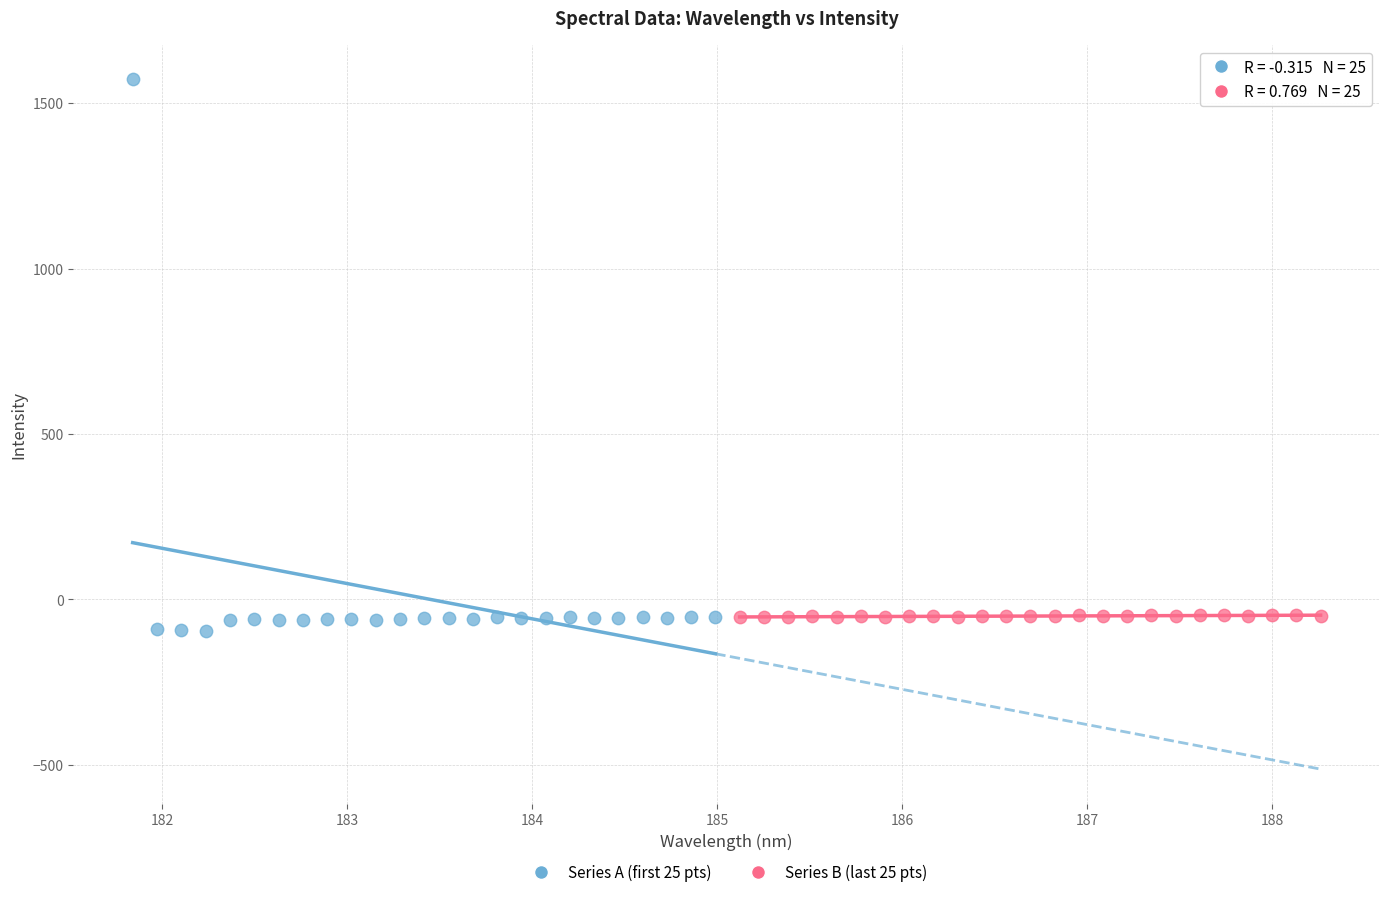

Which series reaches the maximum Y coordinate?

Series A (first 25 pts)